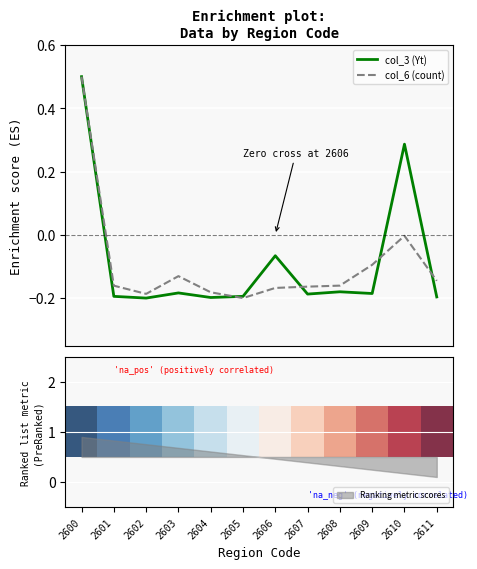

At which category does the chart reach its minimum across all series?

2602